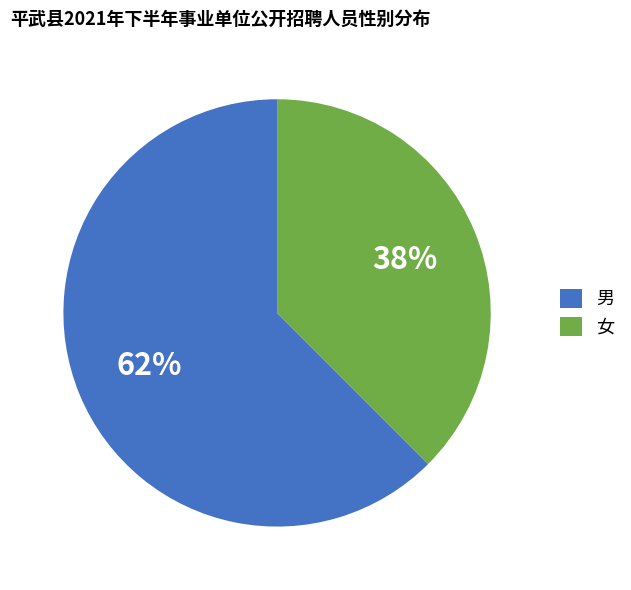

Which slice is the smallest?

女